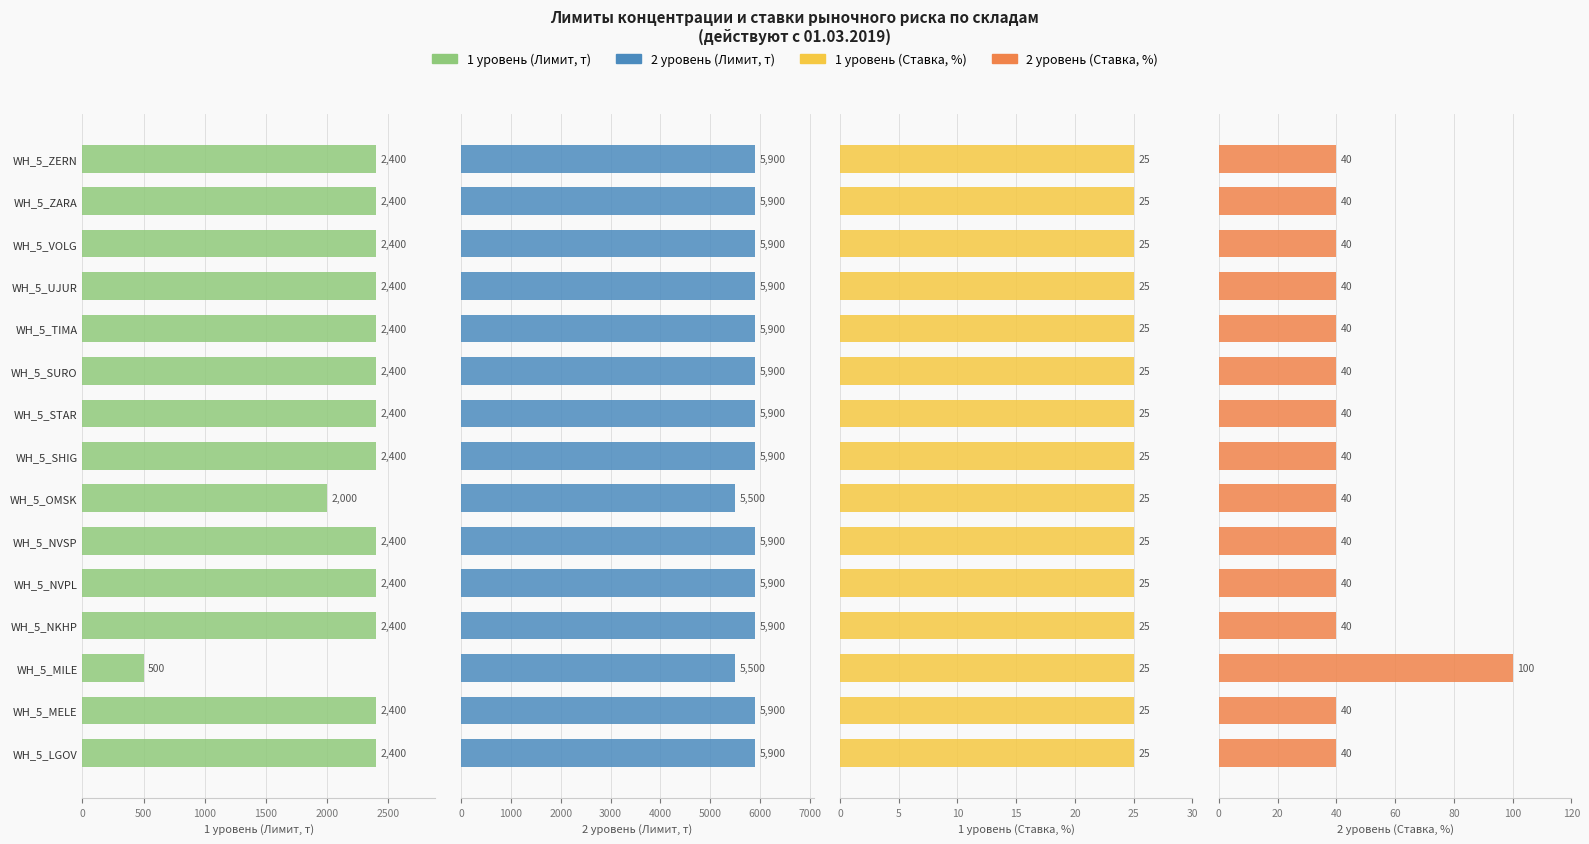

What is the maximum value shown in the chart?

5900.0